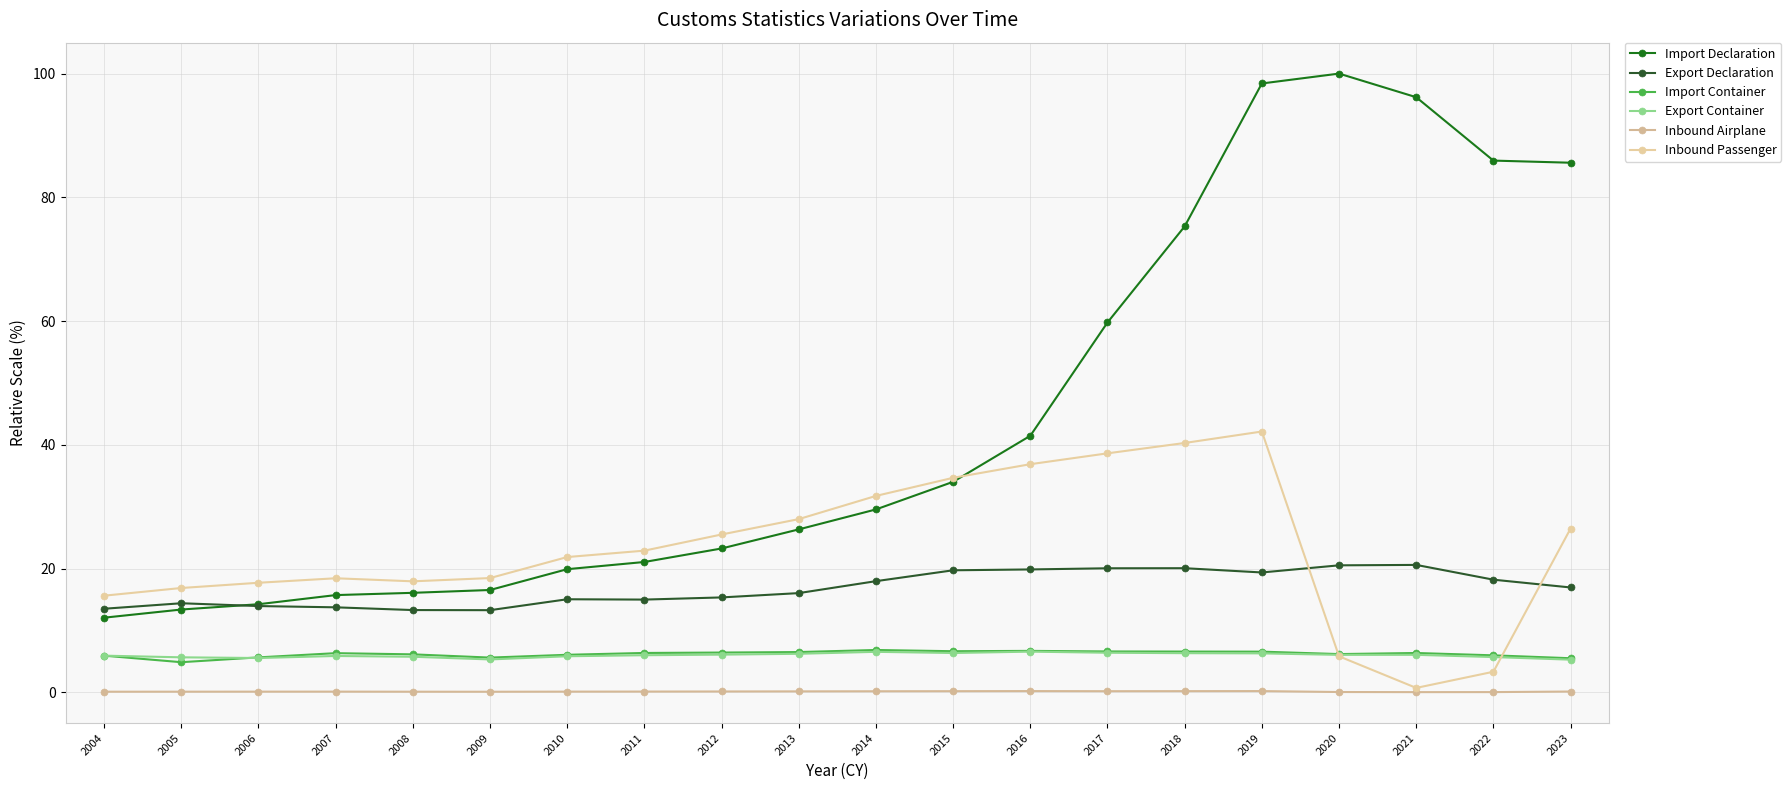

At which label does Export Declaration reach its peak?

2021